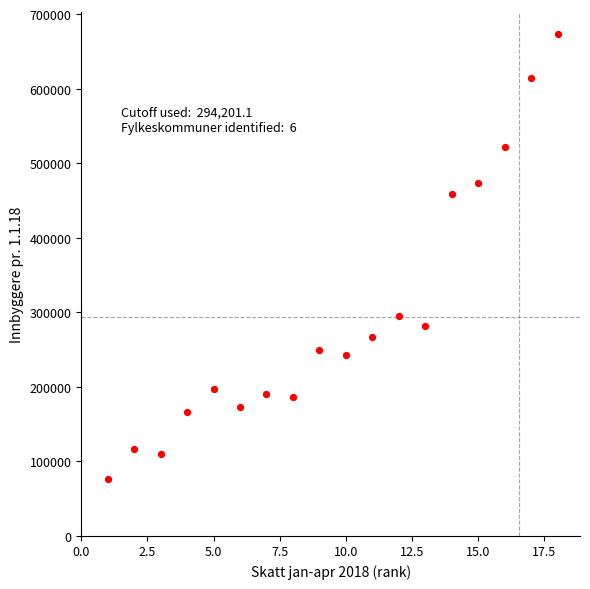

What is the range of X values (max minus min)?

17